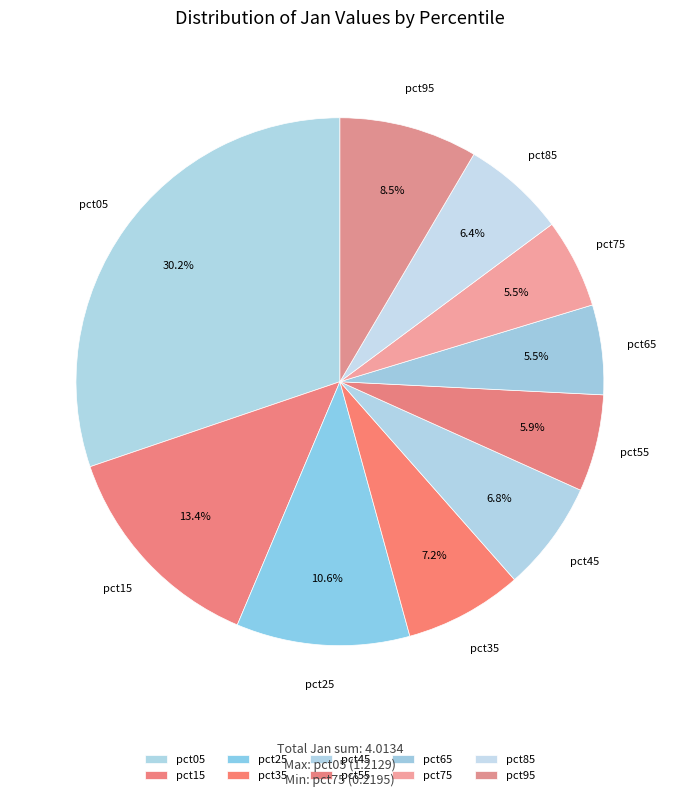

To the nearest percent, what is the difference between the largest and smallest slice percentages?

25%